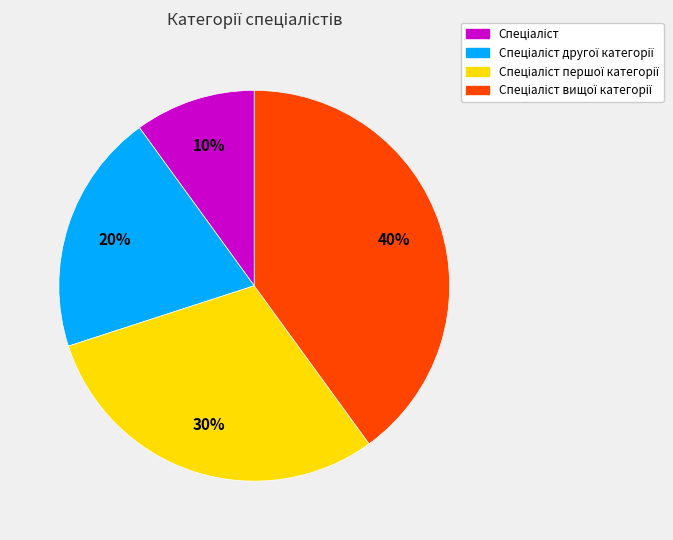

To the nearest percent, what is the difference between the largest and smallest slice percentages?

30%